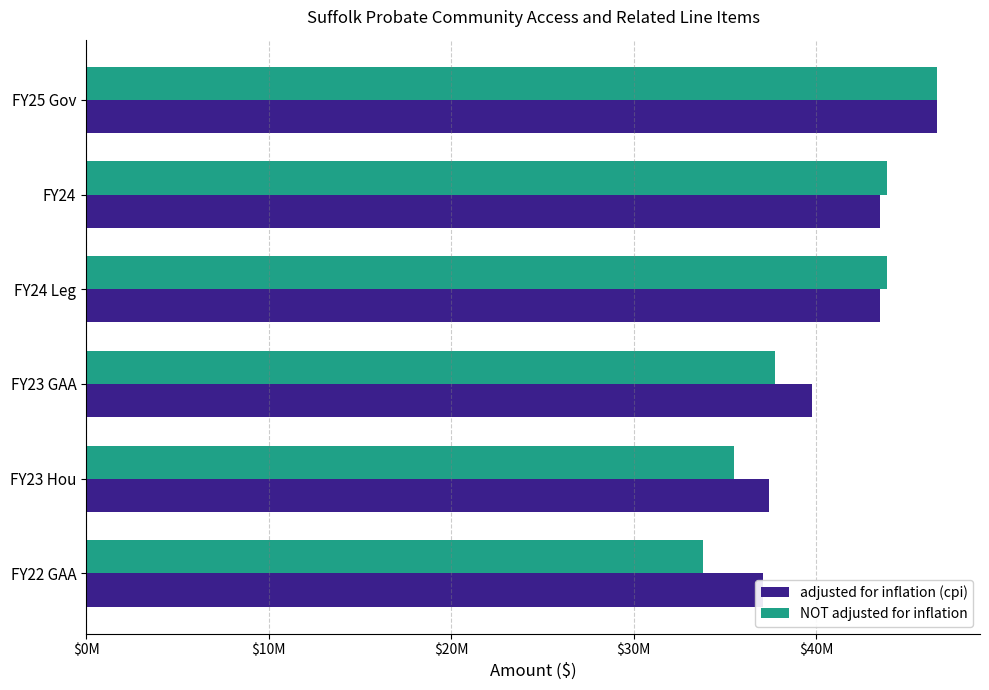

How many values in the adjusted for inflation (cpi) series are below 43499104?

3